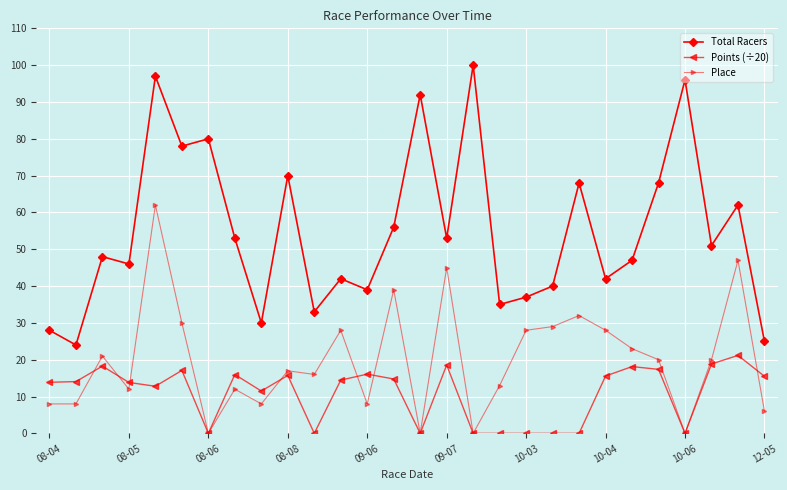

True or false: Total Racers and Points (÷20) cross at least once.

False